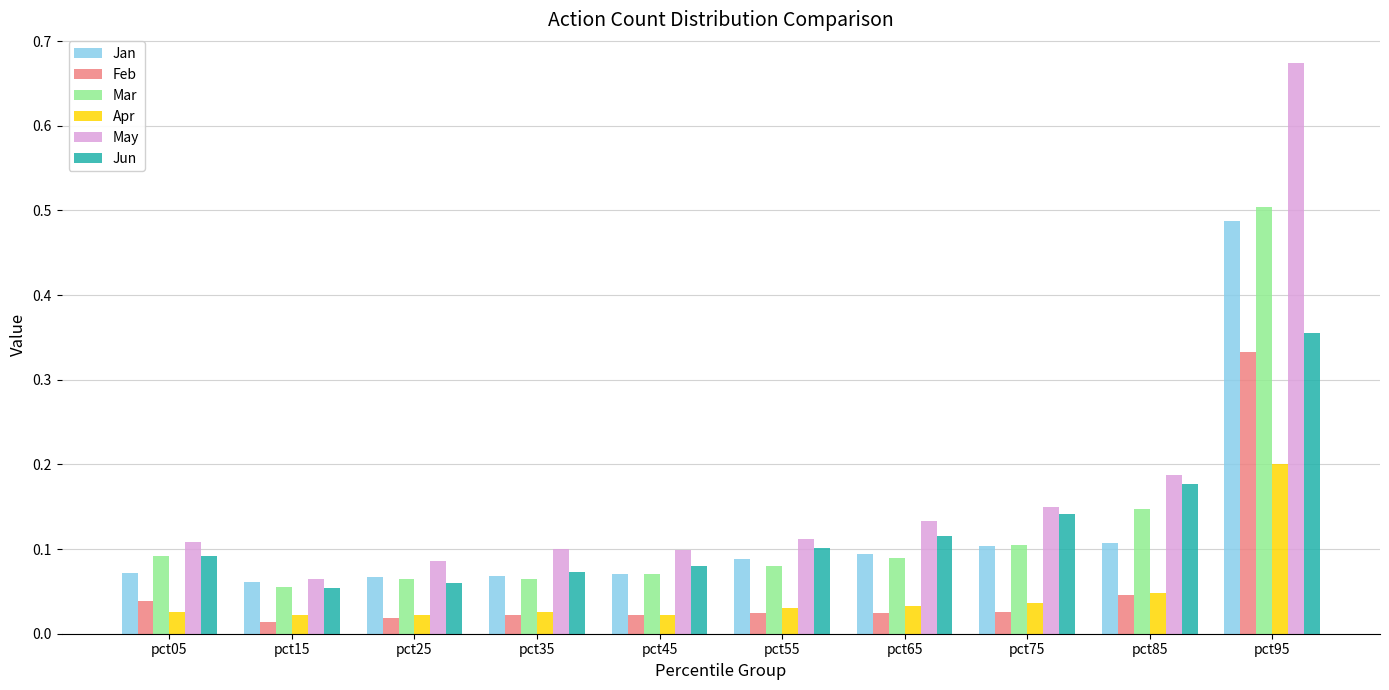

What is the sum of all Jun values?

1.2